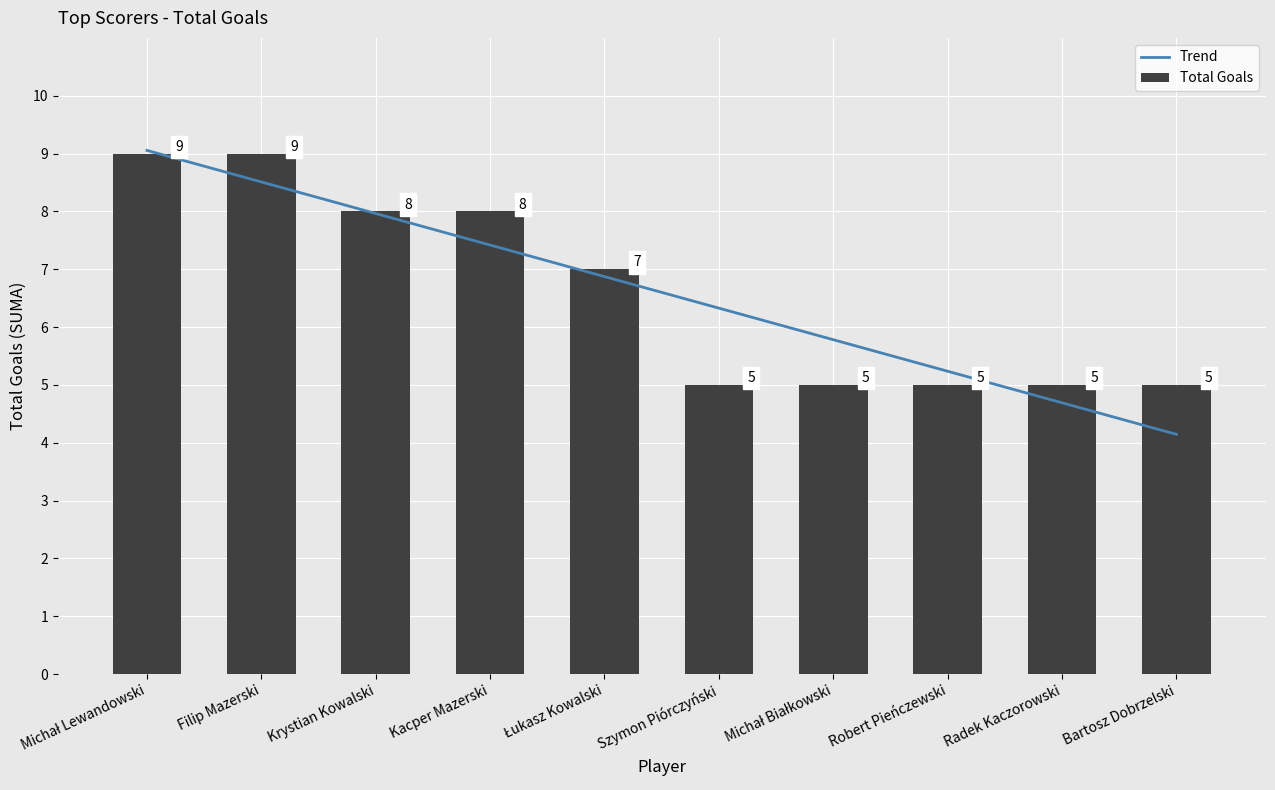

Reading left to right, what are all the values shown in this chart?

9	9	8	8	7	5	5	5	5	5